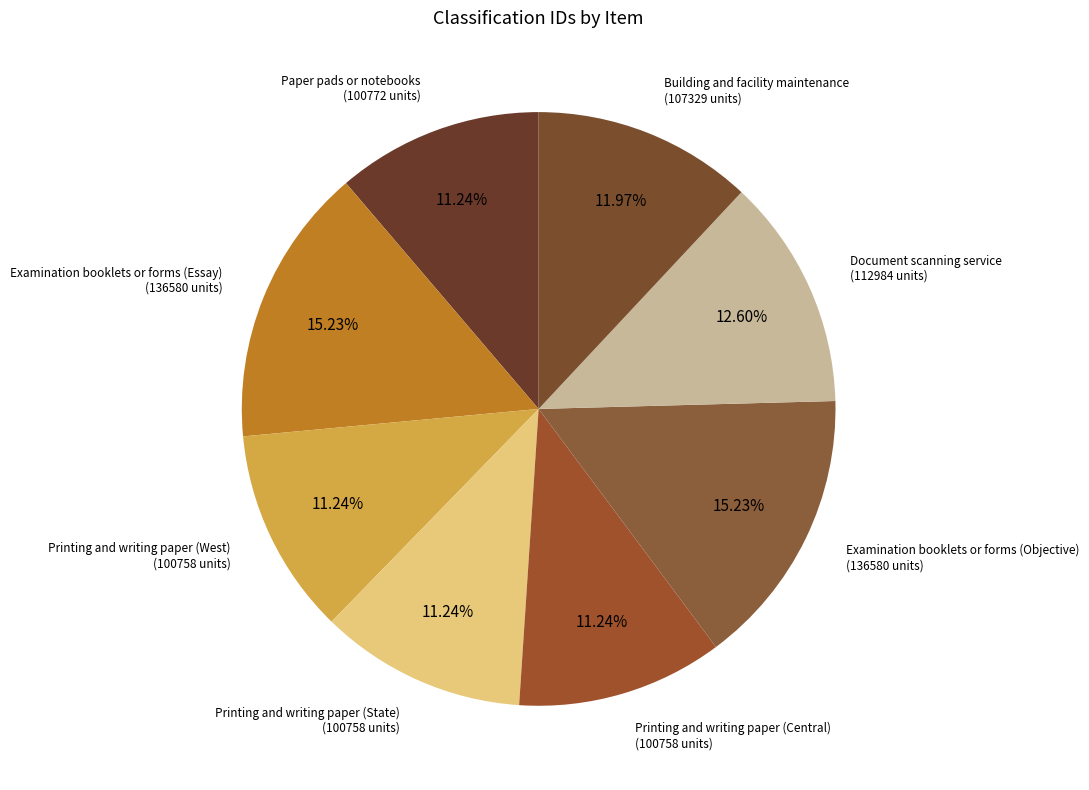

How many slices are in this pie chart?

8